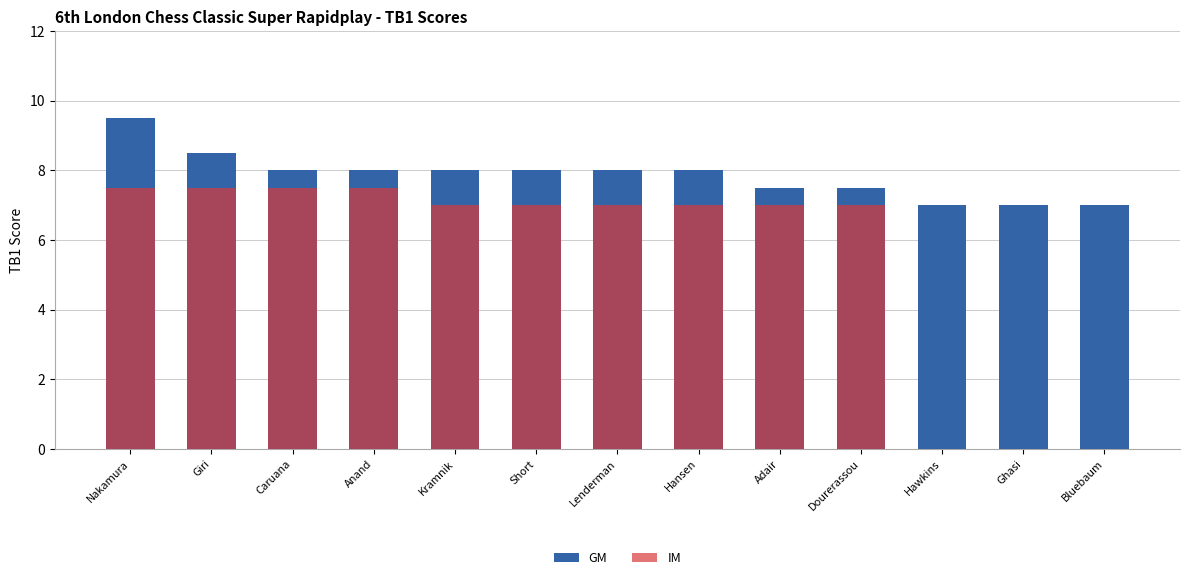

True or false: the data shows 4.7 at Kramnik.

False